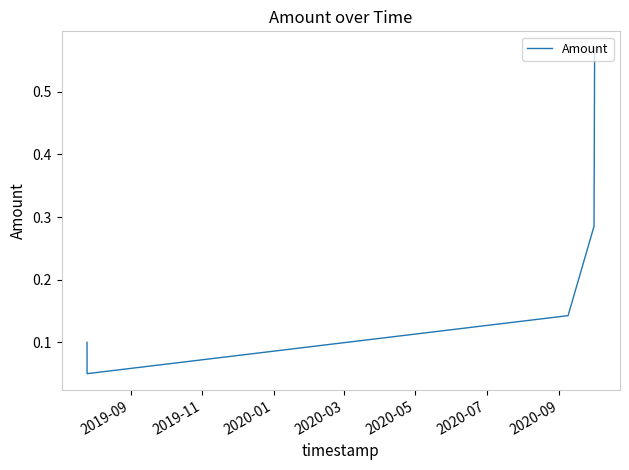

What is the difference between the maximum and second lowest values?

0.5